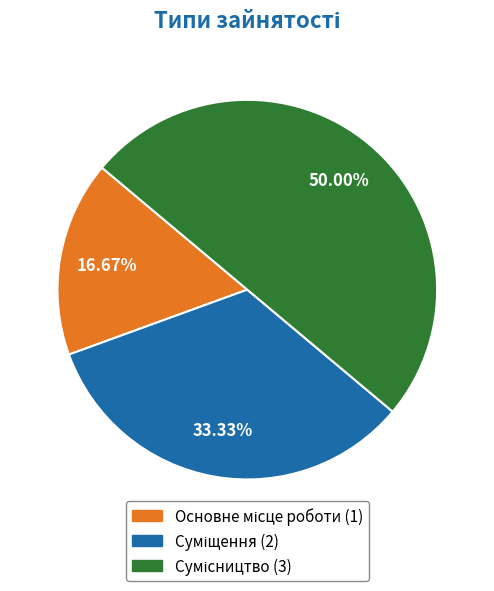

Which category has the biggest portion of the pie?

Сумісництво